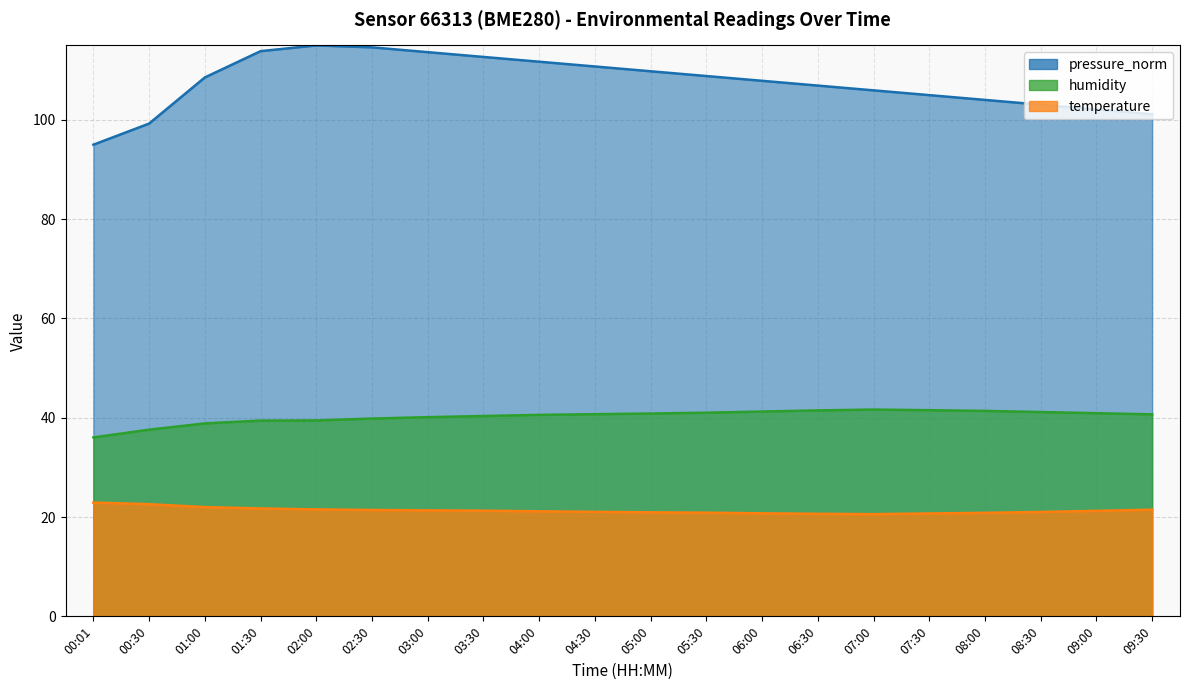

At which label is humidity closest to 38?

00:30